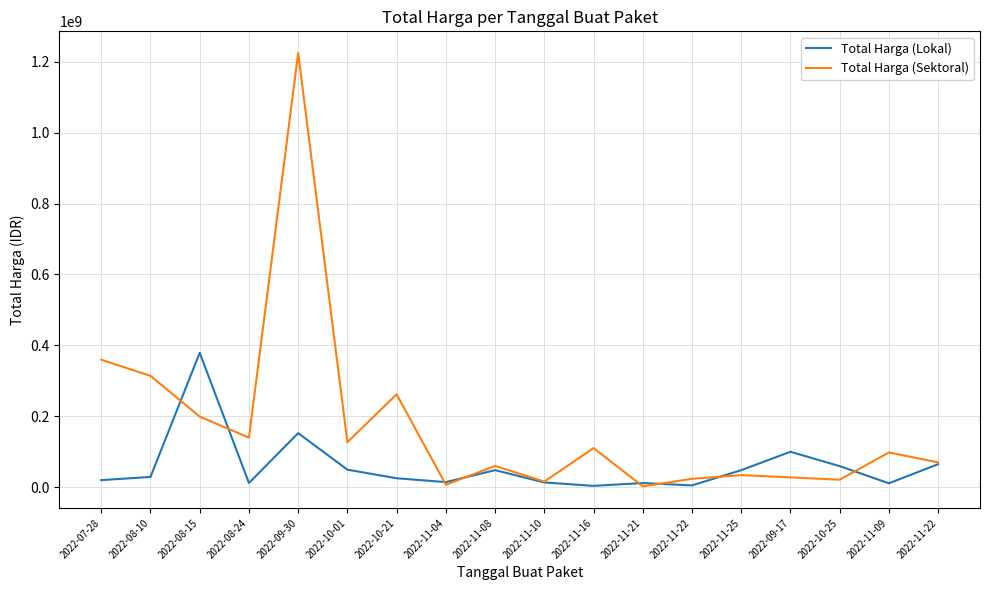

Which series has the largest range (max minus min)?

Total Harga (Sektoral)